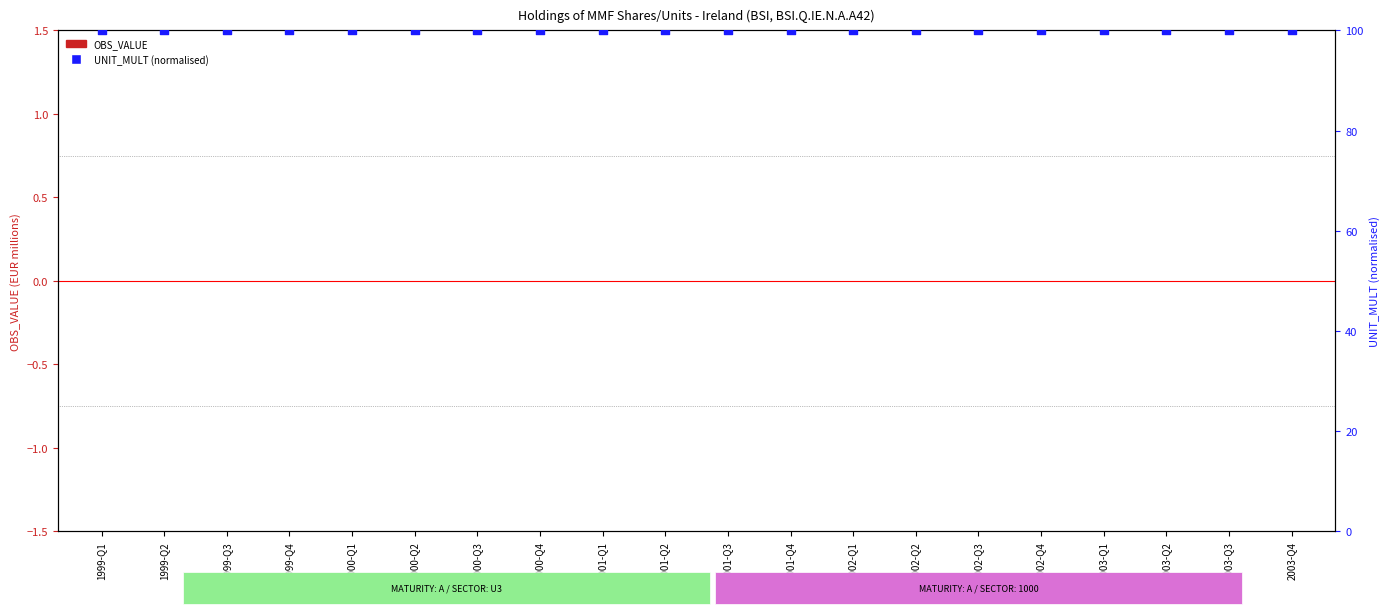

What are all the series names shown in the legend?

OBS_VALUE, UNIT_MULT (normalised)